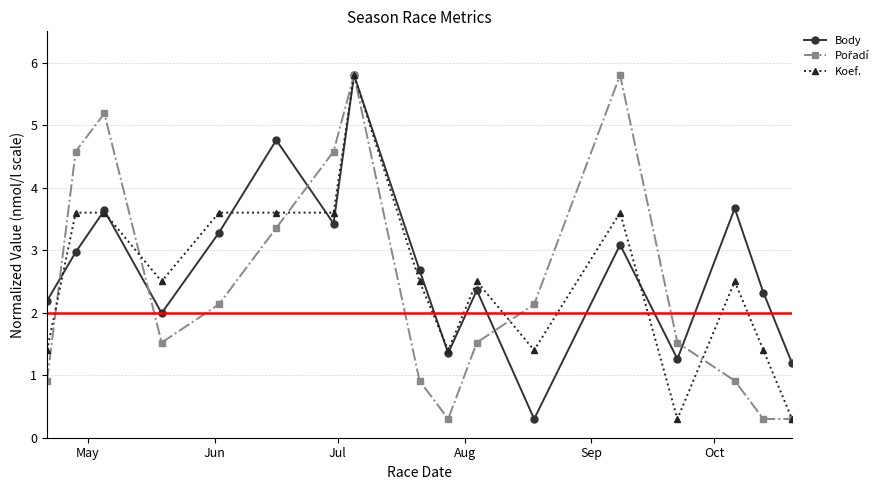

What is the value of the Koef. point at the 15th from the left?

2.5